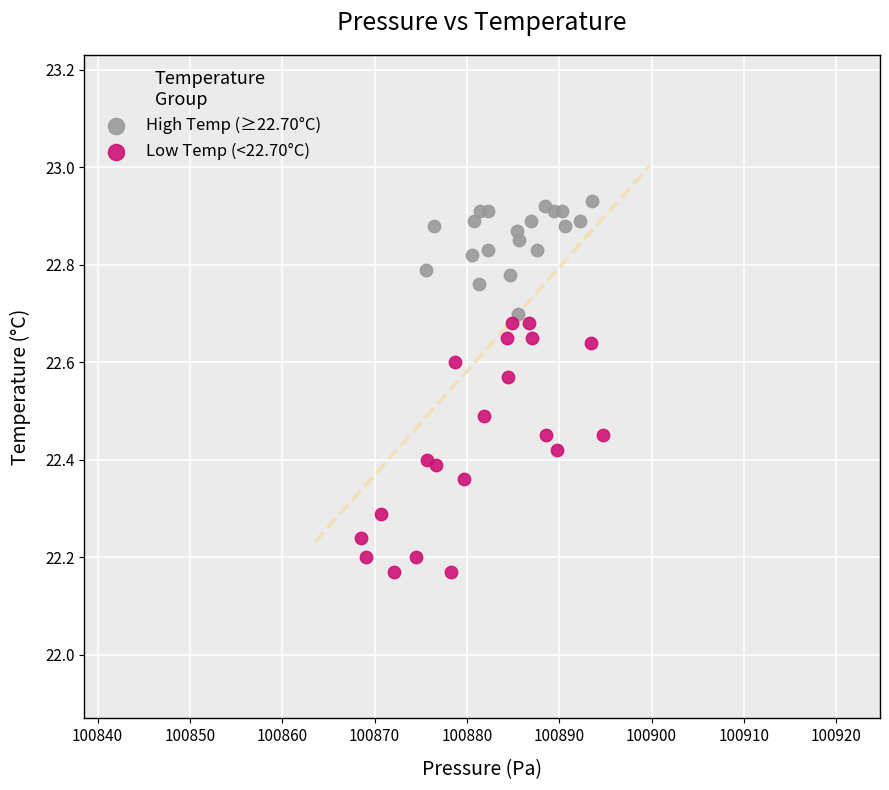

What are all the series names shown in the legend?

High Temp (≥22.70°C), Low Temp (<22.70°C)